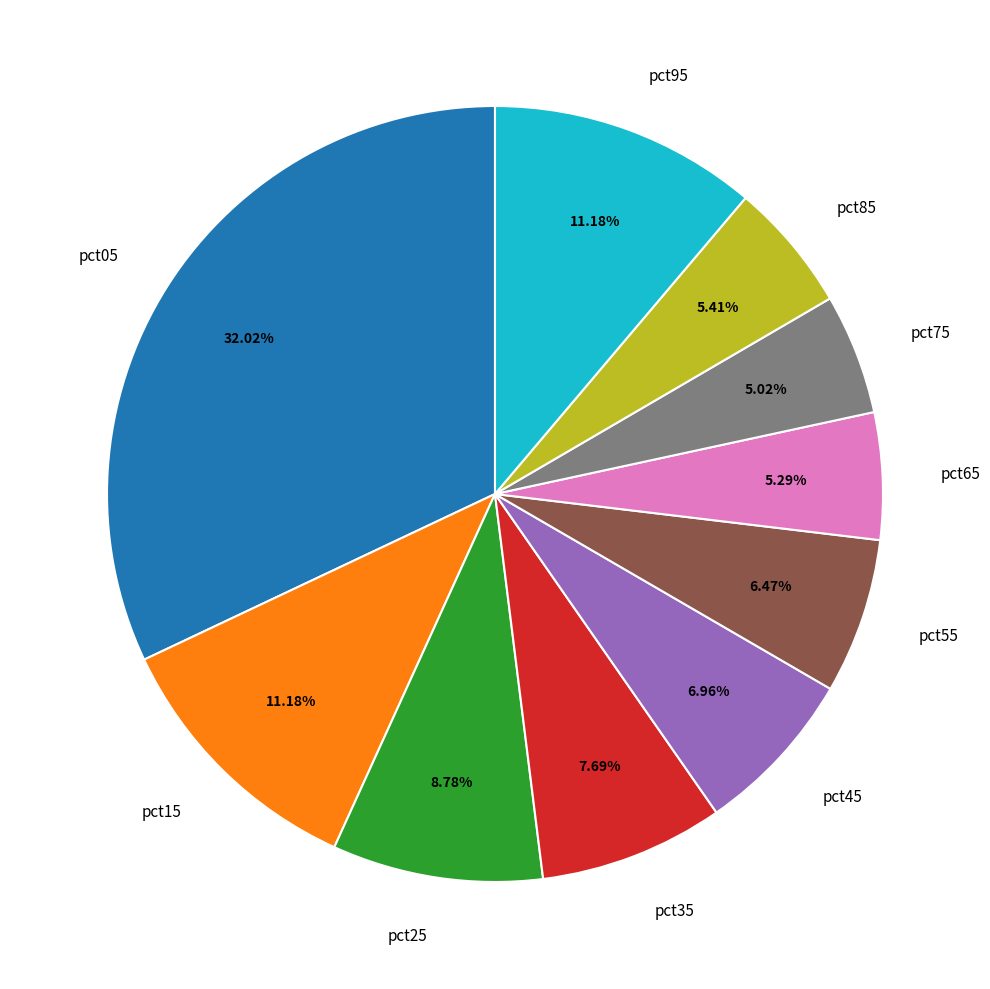

Between pct25 and pct05, which is larger?

pct05